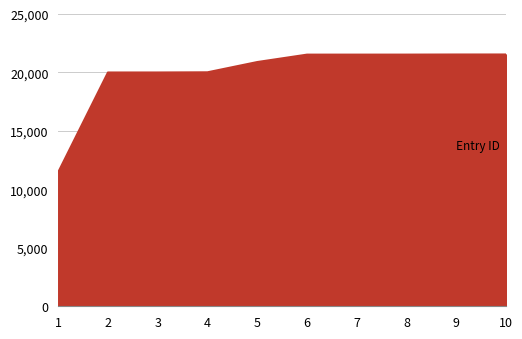

What is the minimum value shown in the chart?

11462